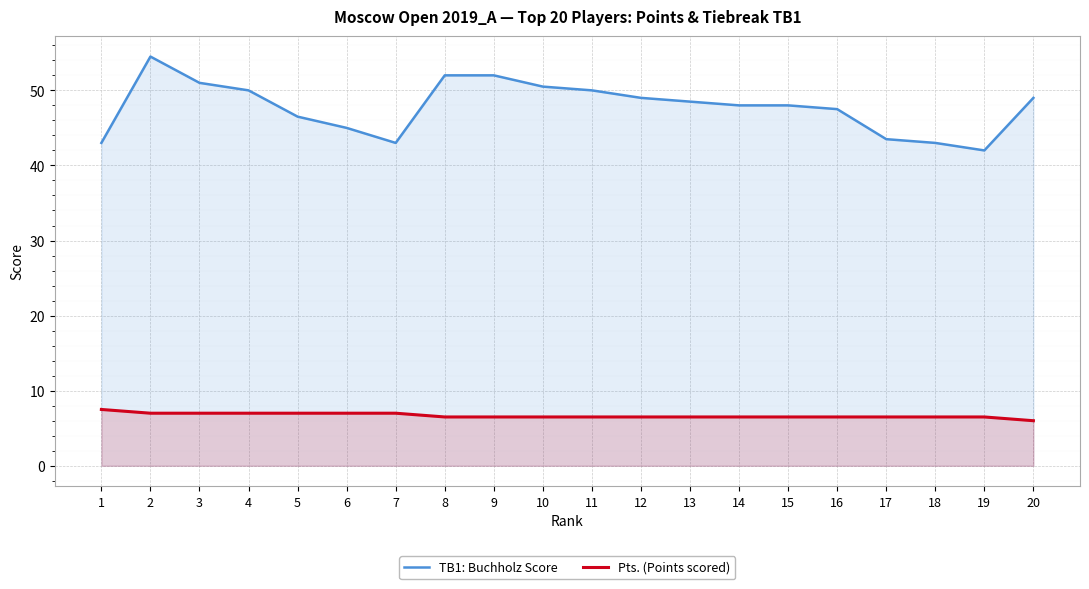

Reading left to right, transcribe all the data shown in this chart.

TB1: Buchholz Score: 1=43.0	2=54.5	3=51.0	4=50.0	5=46.5	6=45.0	7=43.0	8=52.0	9=52.0	10=50.5	11=50.0	12=49.0	13=48.5	14=48.0	15=48.0	16=47.5	17=43.5	18=43.0	19=42.0	20=49.0
Pts. (Points scored): 1=7.5	2=7.0	3=7.0	4=7.0	5=7.0	6=7.0	7=7.0	8=6.5	9=6.5	10=6.5	11=6.5	12=6.5	13=6.5	14=6.5	15=6.5	16=6.5	17=6.5	18=6.5	19=6.5	20=6.0